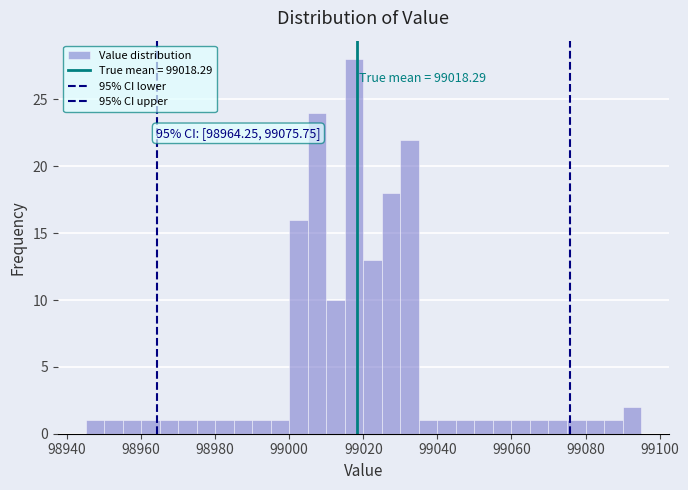

Read against the x-axis, roughly where is the centre of the tallest bar?

99018